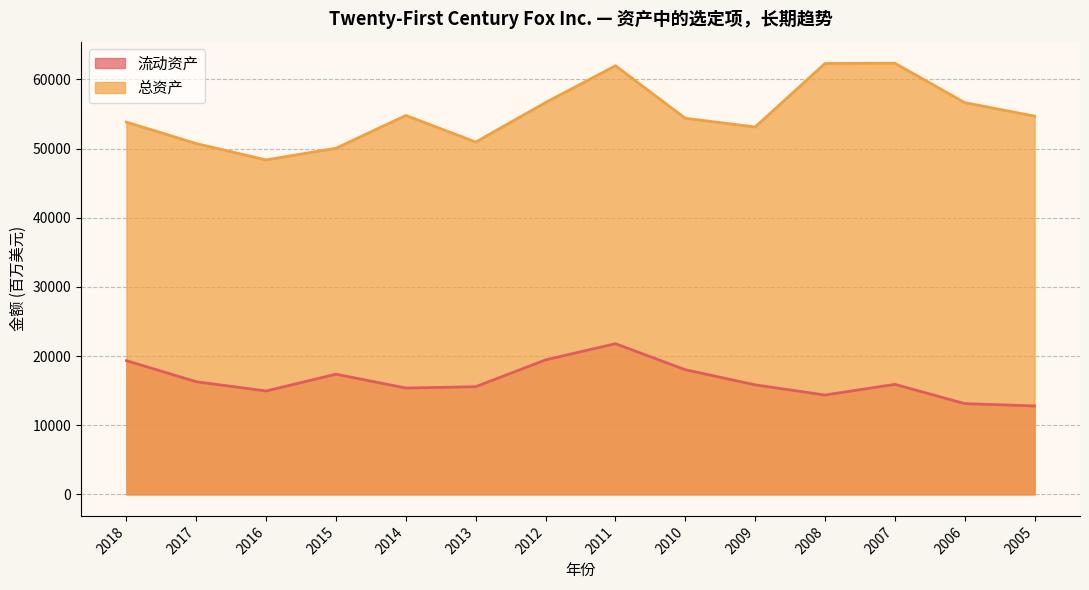

Where does the 总资产 series first go above 54692?

2014